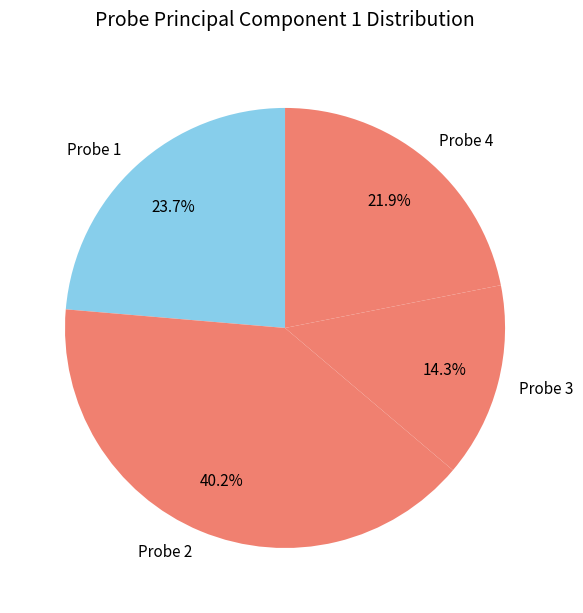

How many slices are in this pie chart?

4